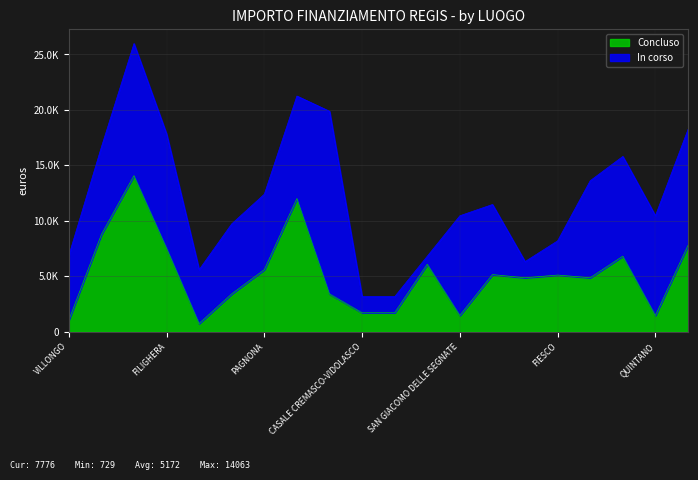

What is the greatest value displayed?

14063